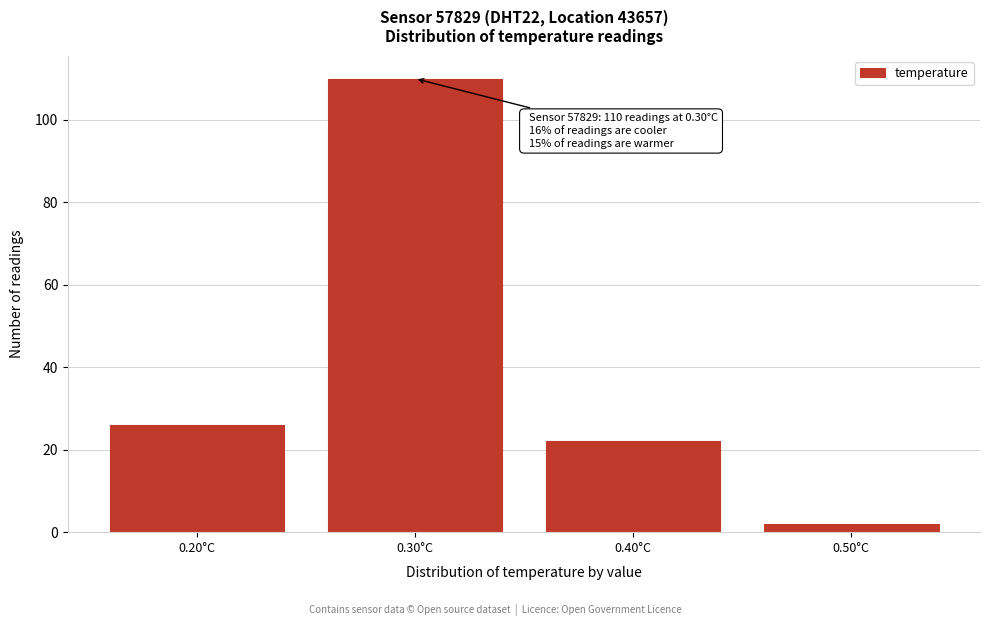

Reading left to right, list all the values displayed in this chart.

0.20°C=26	0.30°C=110	0.40°C=22	0.50°C=2